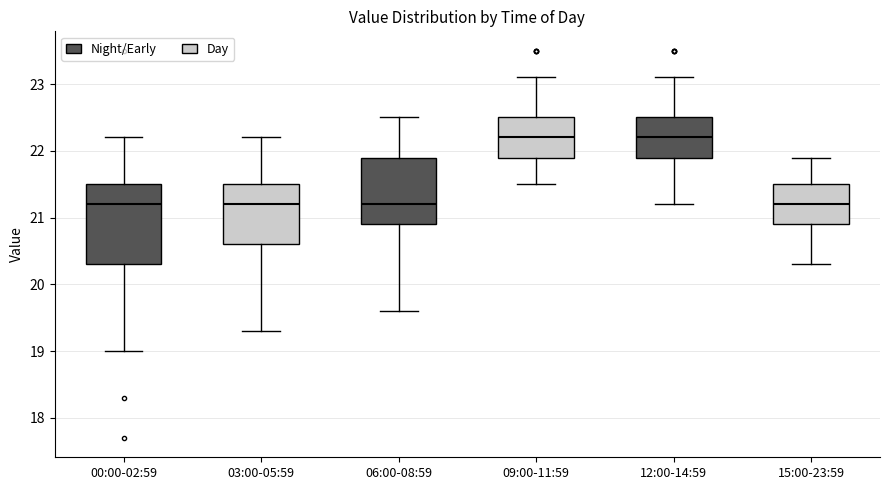

Reading left to right, read every box against the y-axis: the position of its median line, the range the box covers, and the ends of its whiskers. The values are not printed on the chart, so give them approximately, as read against the axis.

00:00-02:59: median 21.2, box 20.3 to 21.5, whiskers 19.0 to 22.2
03:00-05:59: median 21.2, box 20.6 to 21.5, whiskers 19.3 to 22.2
06:00-08:59: median 21.2, box 20.9 to 21.9, whiskers 19.6 to 22.5
09:00-11:59: median 22.2, box 21.9 to 22.5, whiskers 21.5 to 23.1
12:00-14:59: median 22.2, box 21.9 to 22.5, whiskers 21.2 to 23.1
15:00-23:59: median 21.2, box 20.9 to 21.5, whiskers 20.3 to 21.9